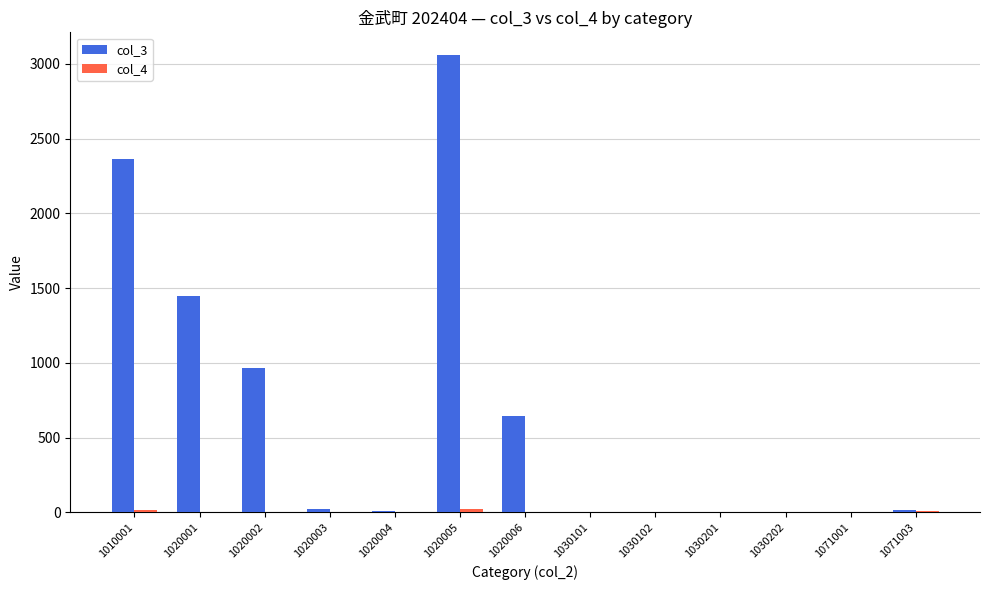

True or false: col_3 has a value of 288 at 1020006.

False